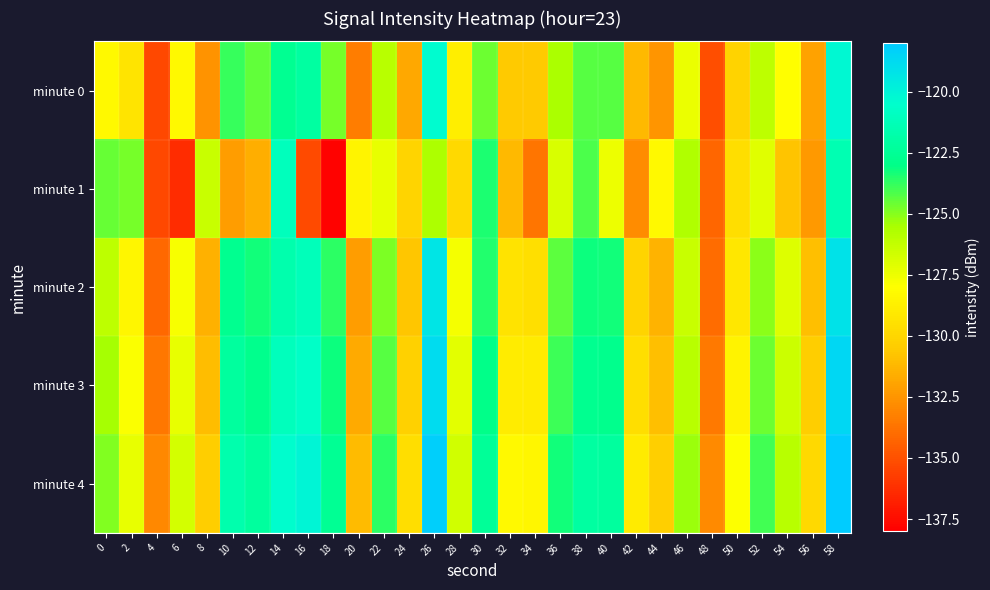

Which has a higher value, 24 or 4?

24